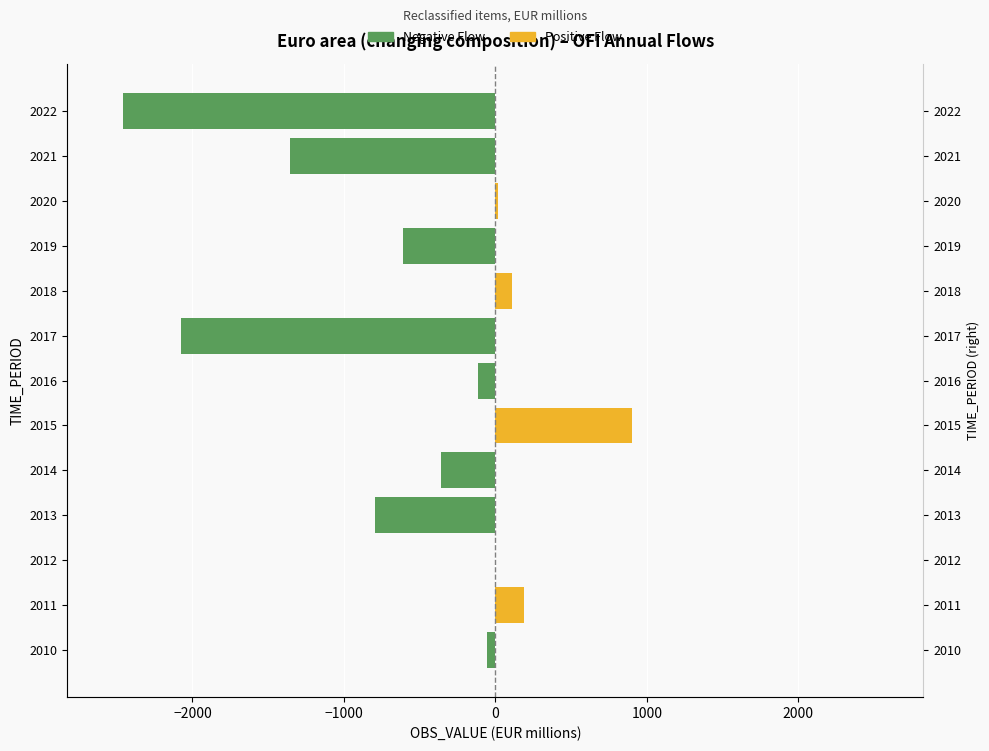

Reading right to left, list all the values displayed in this chart.

Negative Flow: -2457.2	-1356.1	0.0	-608.9	0.0	-2077.8	-117.7	0.0	-359.8	-793.1	-4.4	0.0	-54.5
Positive Flow: 0.0	0.0	15.0	0.0	111.8	0.0	0.0	902.9	0.0	0.0	0.0	188.1	0.0